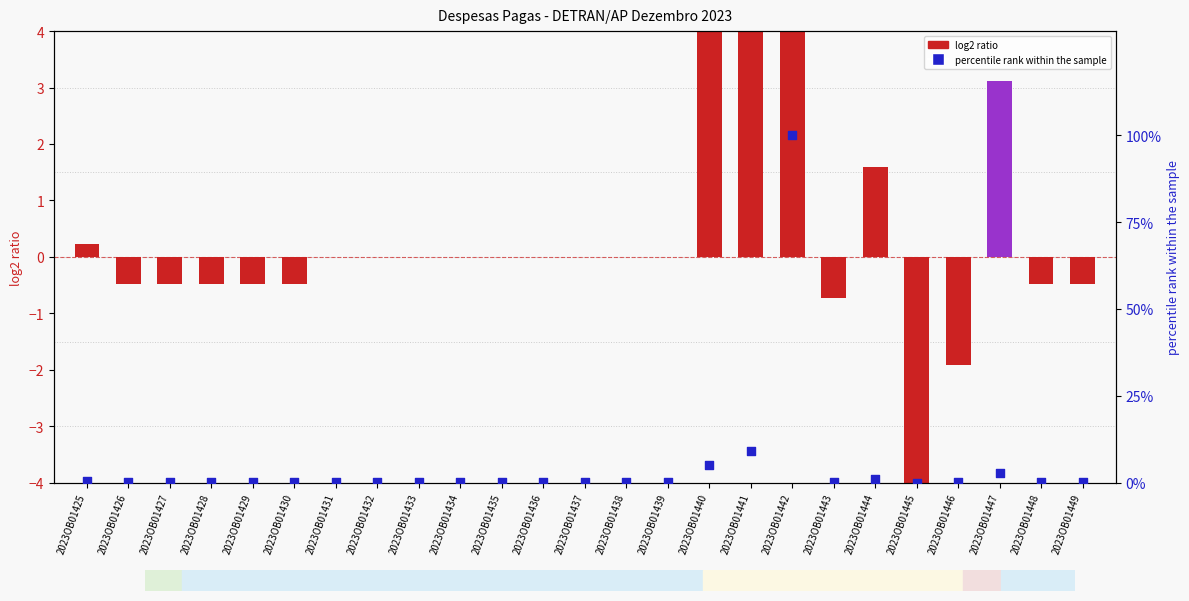

Which series reaches the maximum Y coordinate?

percentile rank within the sample